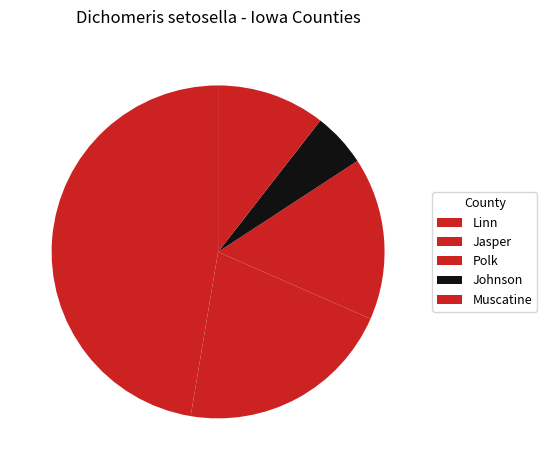

What percentage is the Johnson slice, to the nearest percent?

5%